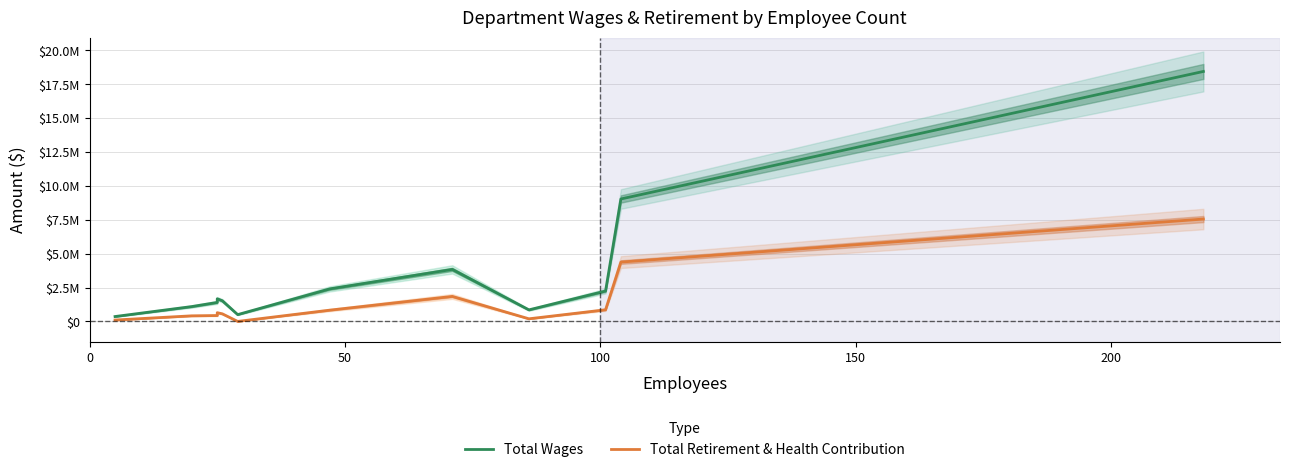

What position from the right is 100?

10